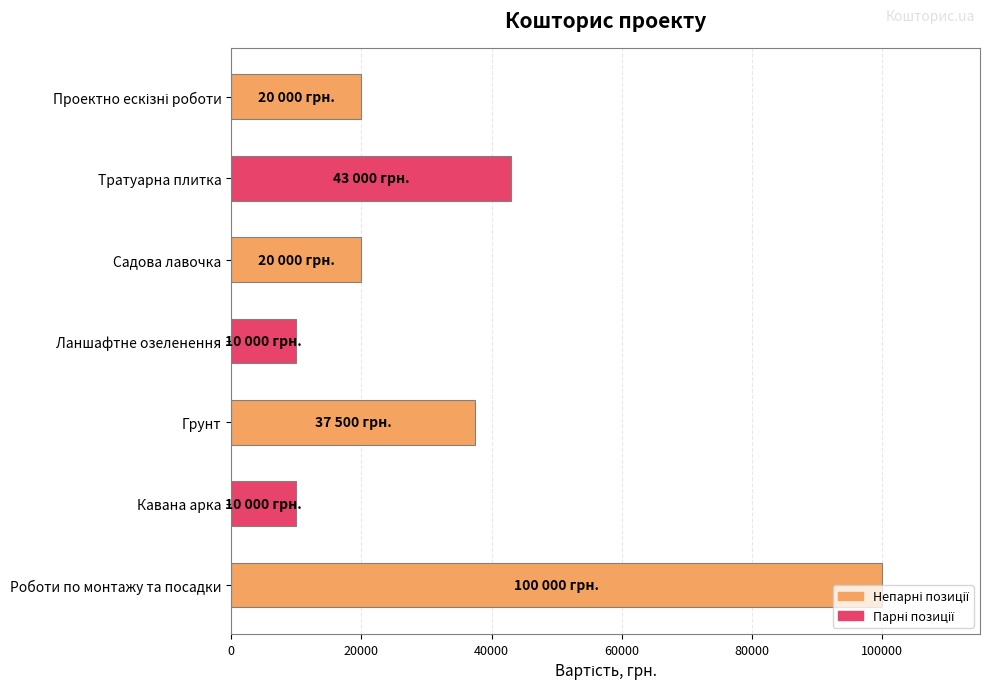

Which has a higher value, Ланшафтне озеленення or Садова лавочка?

Садова лавочка